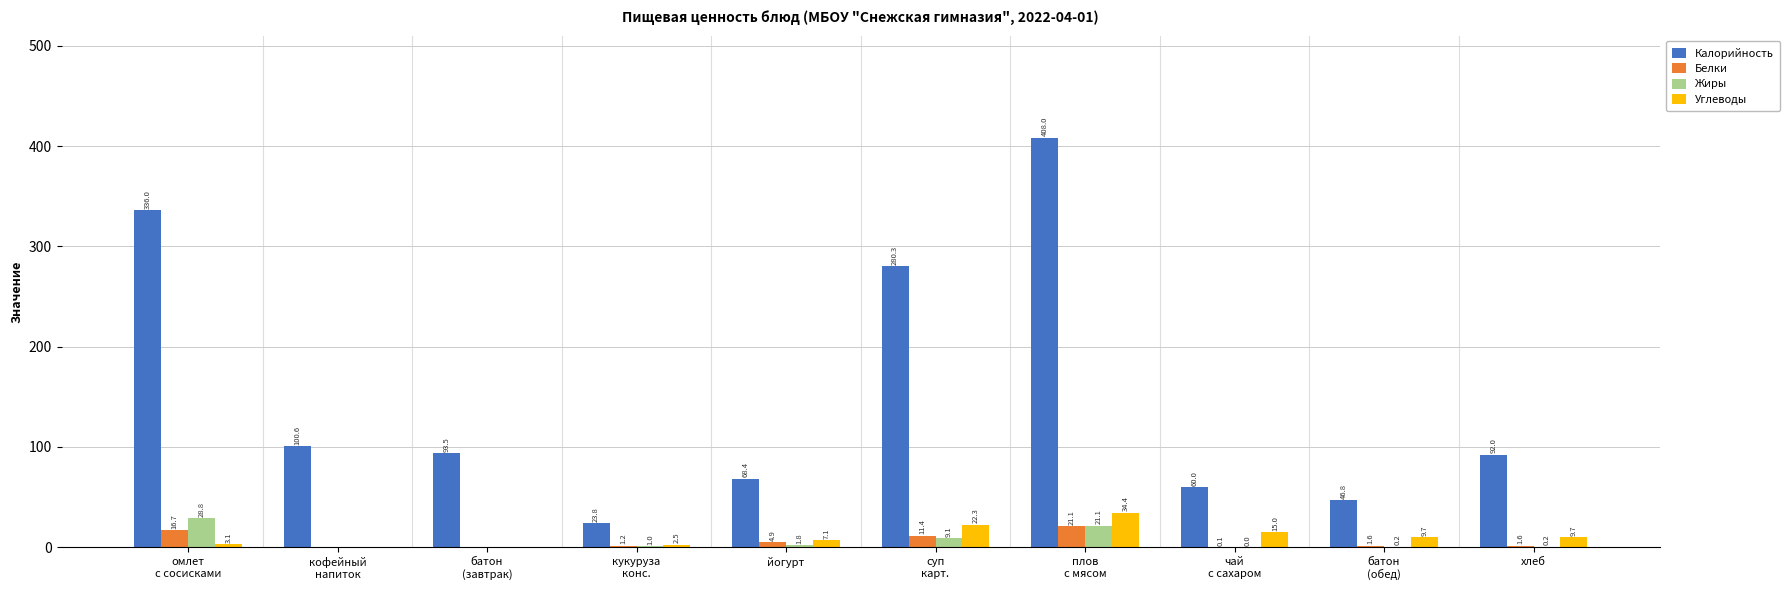

Which series changed the most between кофейный
напиток and йогурт?

Калорийность